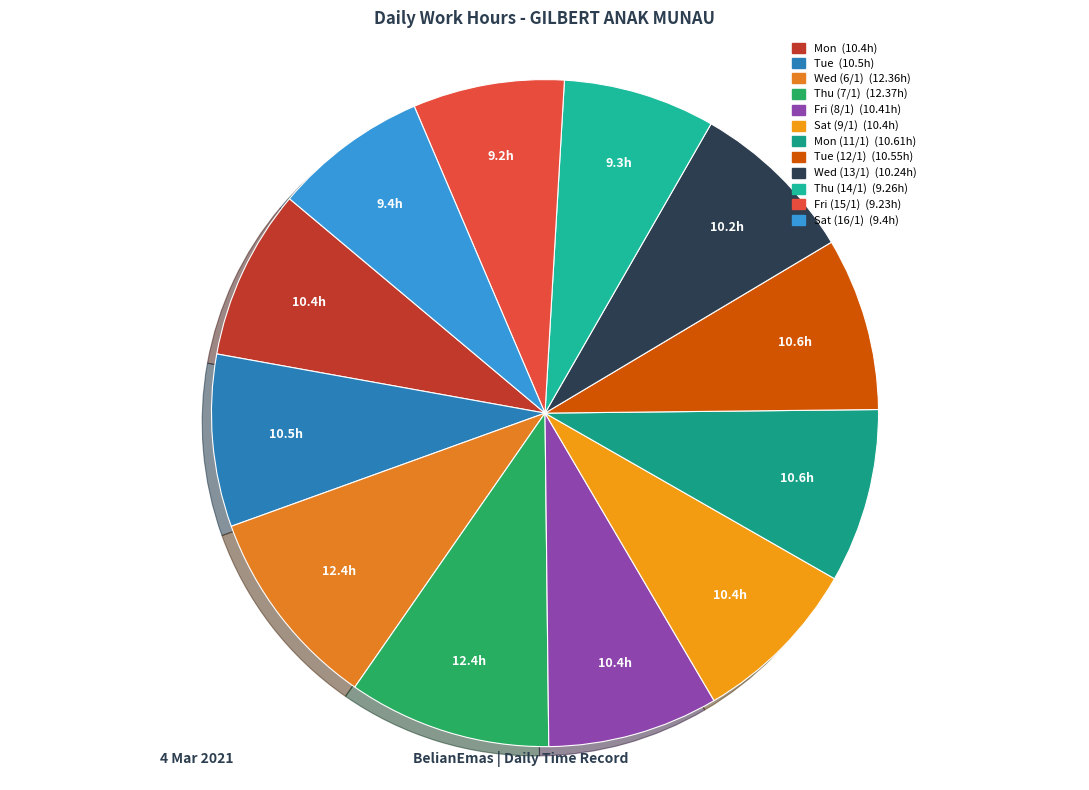

Count the number of slices in the pie.

12